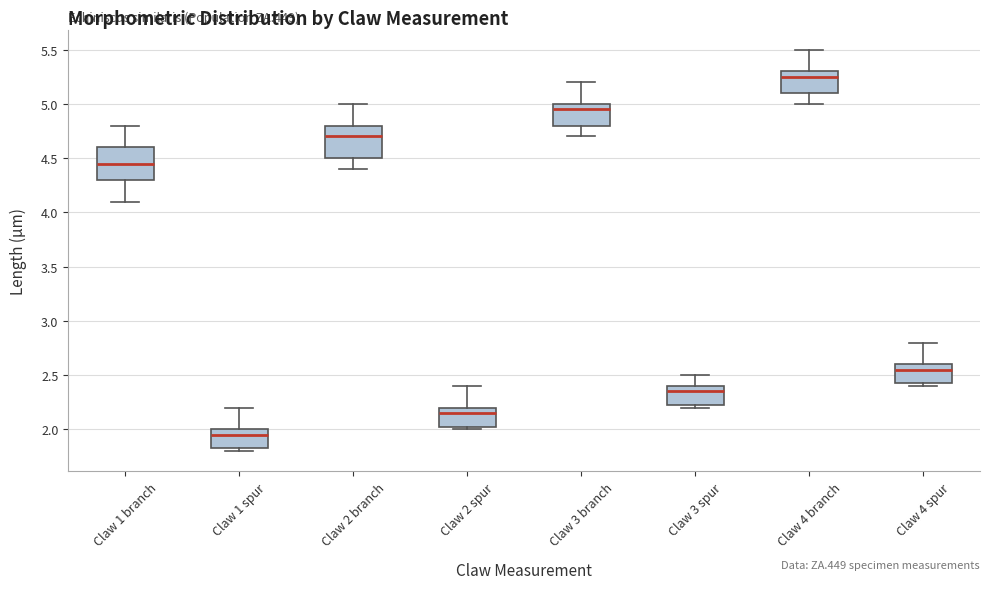

Reading left to right, transcribe this box plot: for each box, give where its median line is, the range the box spans, and where its two whiskers end, as read against the y-axis. The values are not printed on the chart, so give them approximately, as read against the axis.

Claw 1 branch: median 4.45, box 4.30 to 4.60, whiskers 4.10 to 4.80
Claw 1 spur: median 1.95, box 1.85 to 2.00, whiskers 1.80 to 2.20
Claw 2 branch: median 4.70, box 4.50 to 4.80, whiskers 4.40 to 5.00
Claw 2 spur: median 2.15, box 2.05 to 2.20, whiskers 2.00 to 2.40
Claw 3 branch: median 4.95, box 4.80 to 5.00, whiskers 4.70 to 5.20
Claw 3 spur: median 2.35, box 2.25 to 2.40, whiskers 2.20 to 2.50
Claw 4 branch: median 5.25, box 5.10 to 5.30, whiskers 5.00 to 5.50
Claw 4 spur: median 2.55, box 2.45 to 2.60, whiskers 2.40 to 2.80